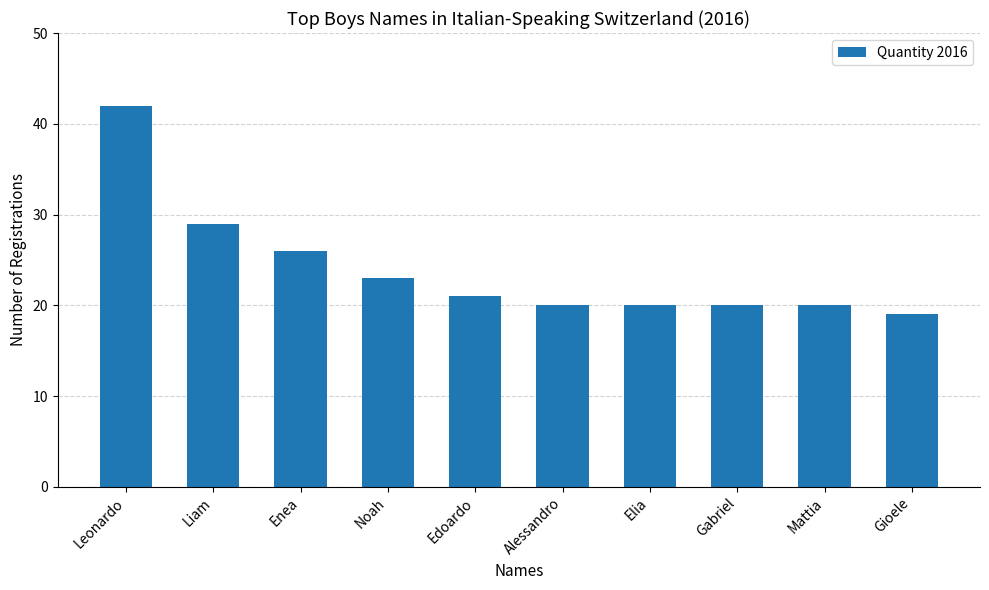

What is the difference between the maximum and minimum values?

23